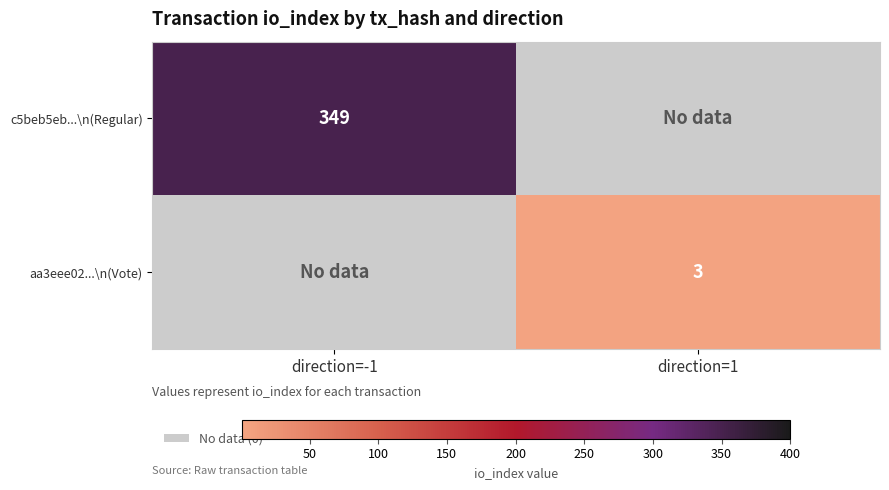

What is the minimum value shown in the chart?

3.0